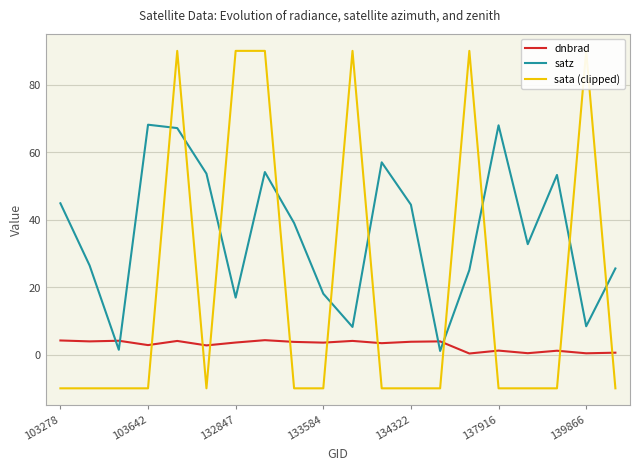

True or false: satz and sata (clipped) cross at least once.

True